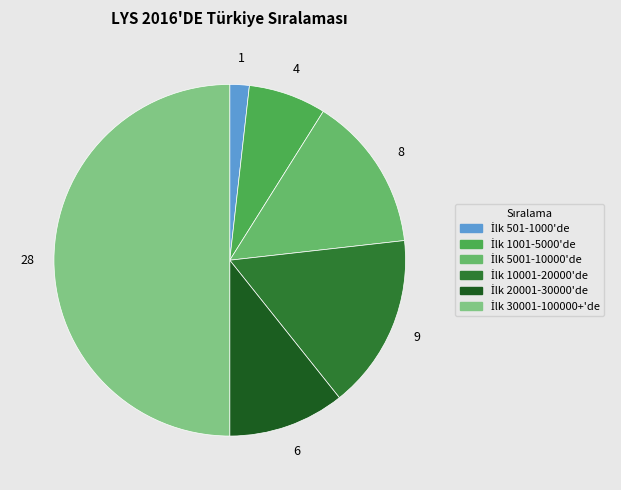

Which category has the biggest portion of the pie?

İlk 30001-100000+'de